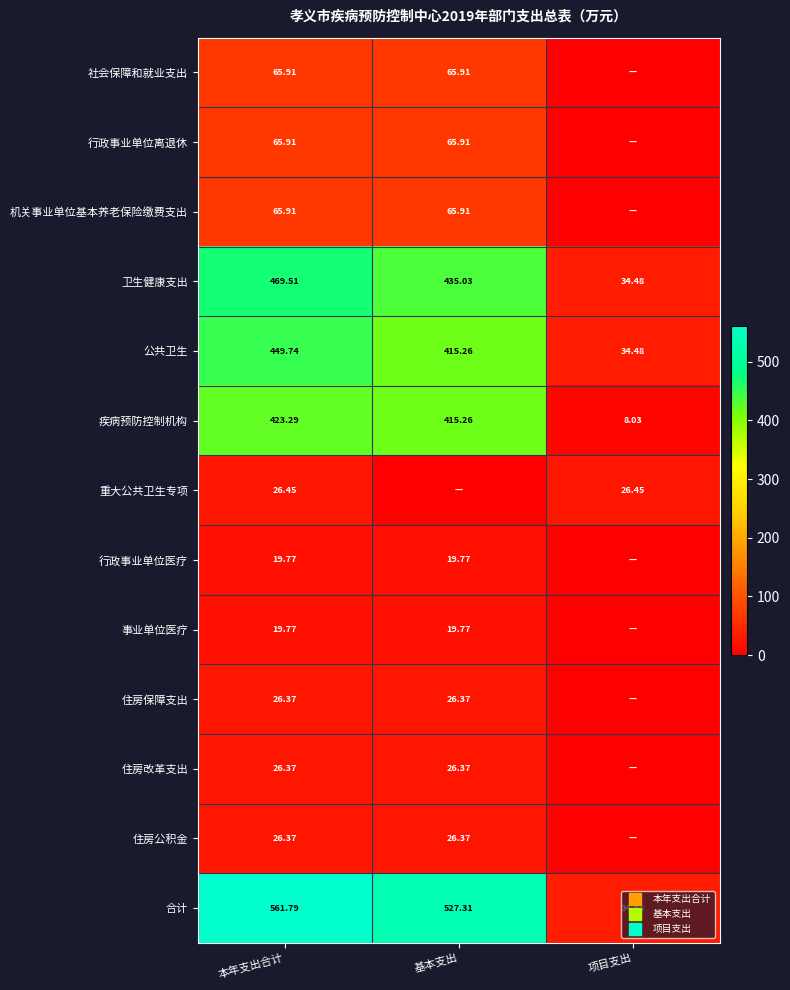

What is the average value of the 疾病预防控制机构 series?

282.2